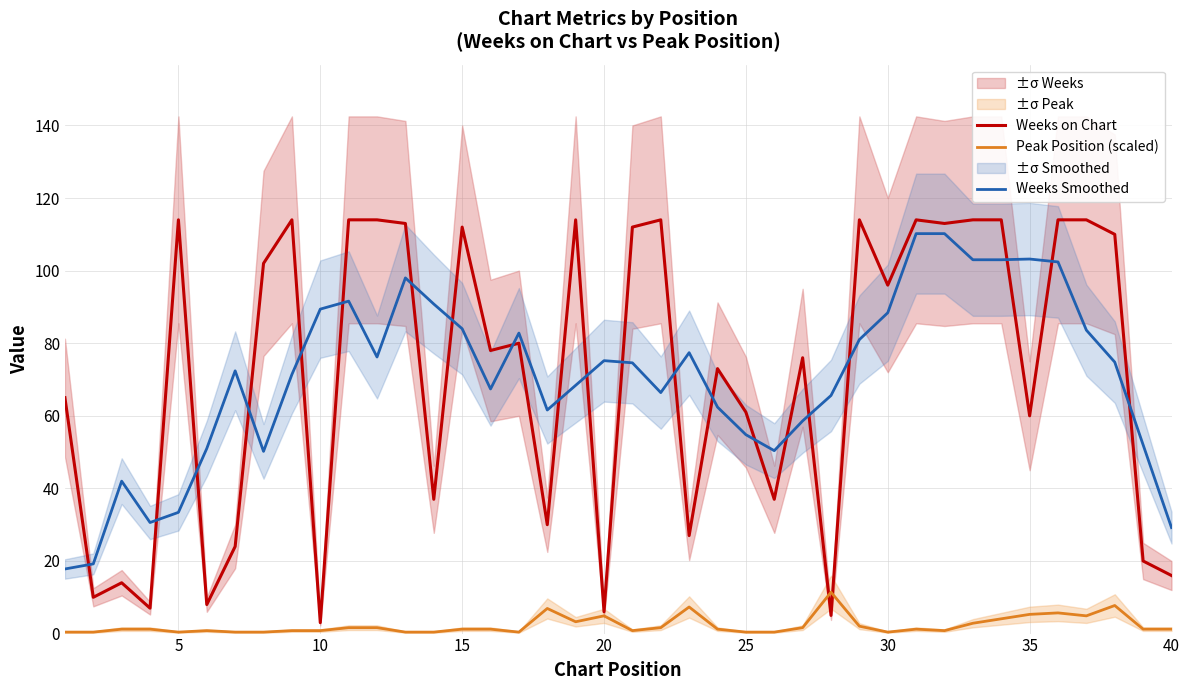

True or false: Weeks Smoothed and Peak Position (scaled) cross at least once.

False